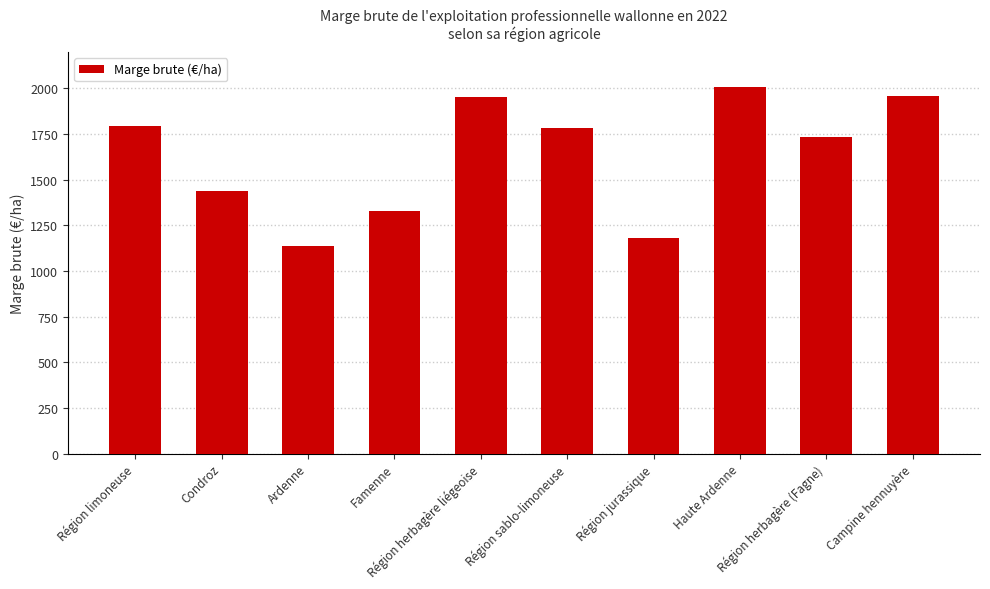

Where is the data nearest to the value 1573?

Condroz